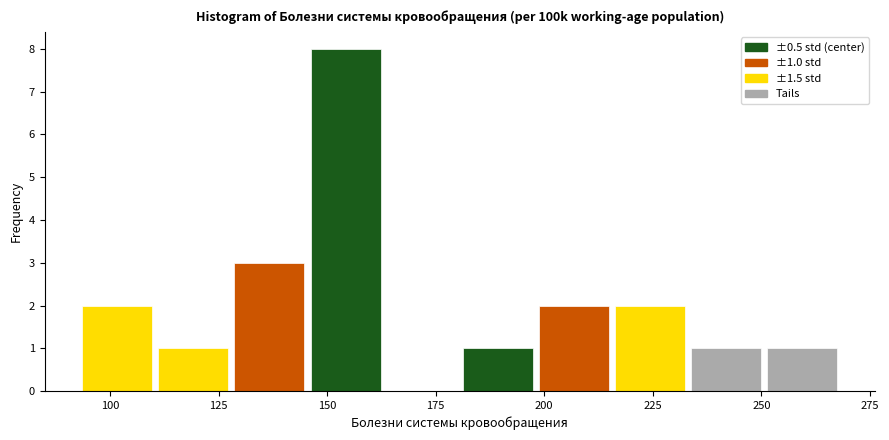

Read against the x-axis, roughly where is the centre of the tallest bar?

155